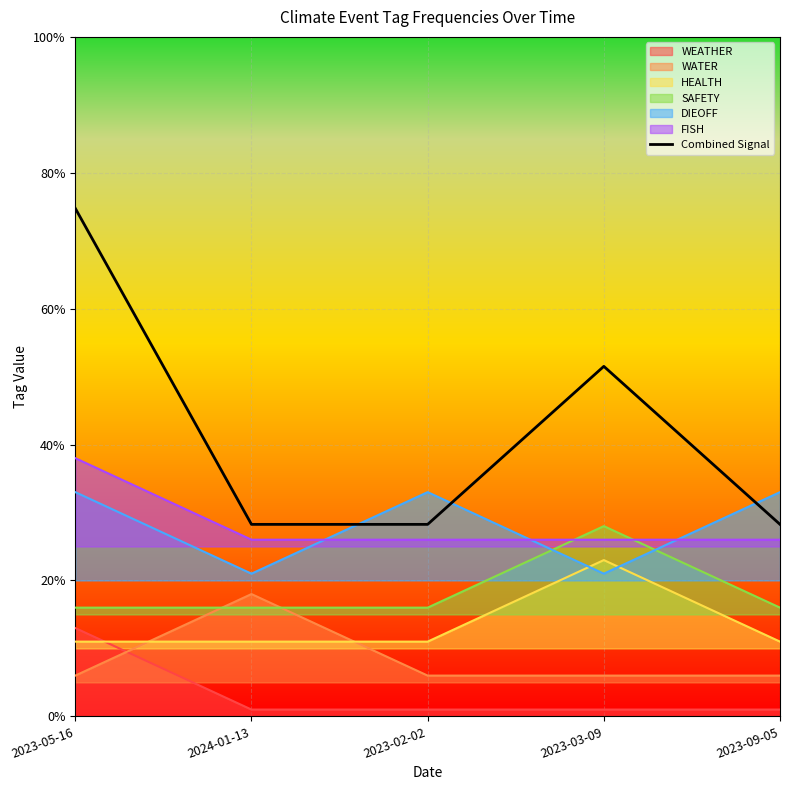

At which category does the chart reach its minimum across all series?

2024-01-13